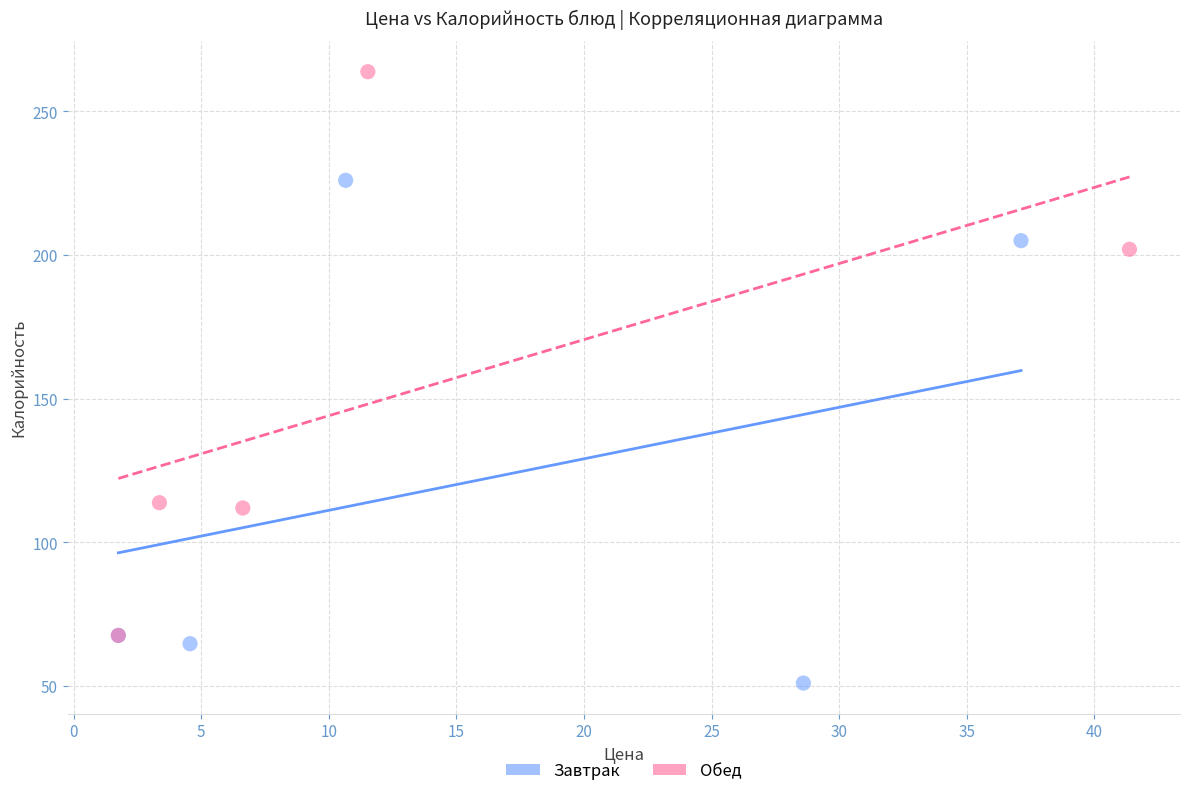

Which series has the largest Y range (max minus min)?

Обед